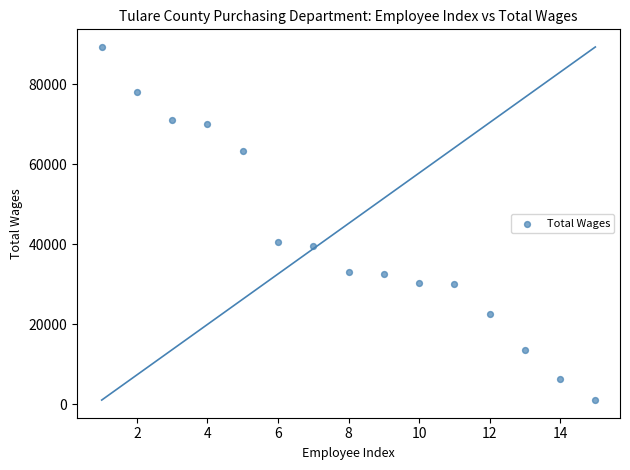

What is the range of Y values (max minus min)?

88287